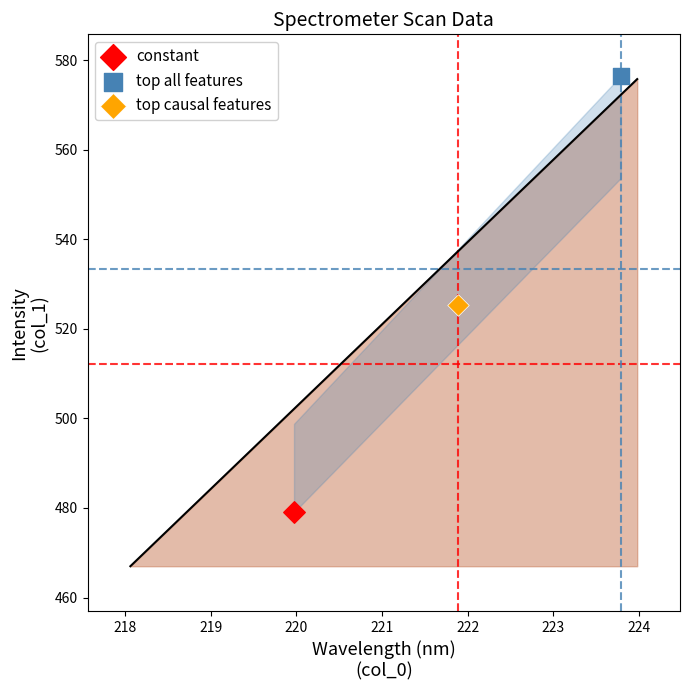

What are all the series names shown in the legend?

constant, top all features, top causal features